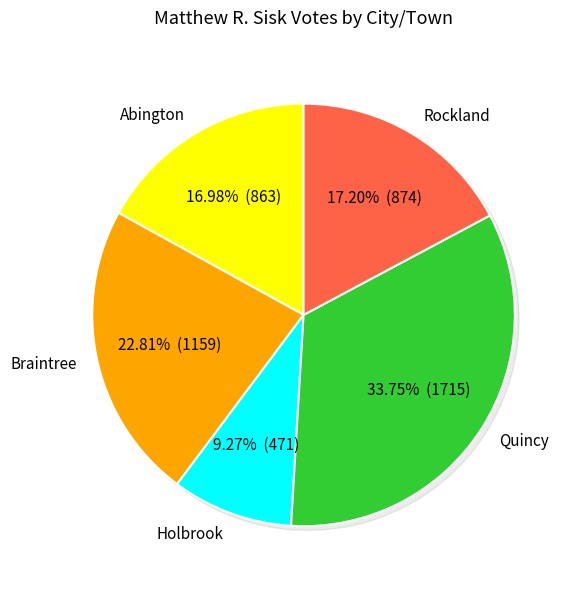

To the nearest percent, what portion does Holbrook represent?

9%